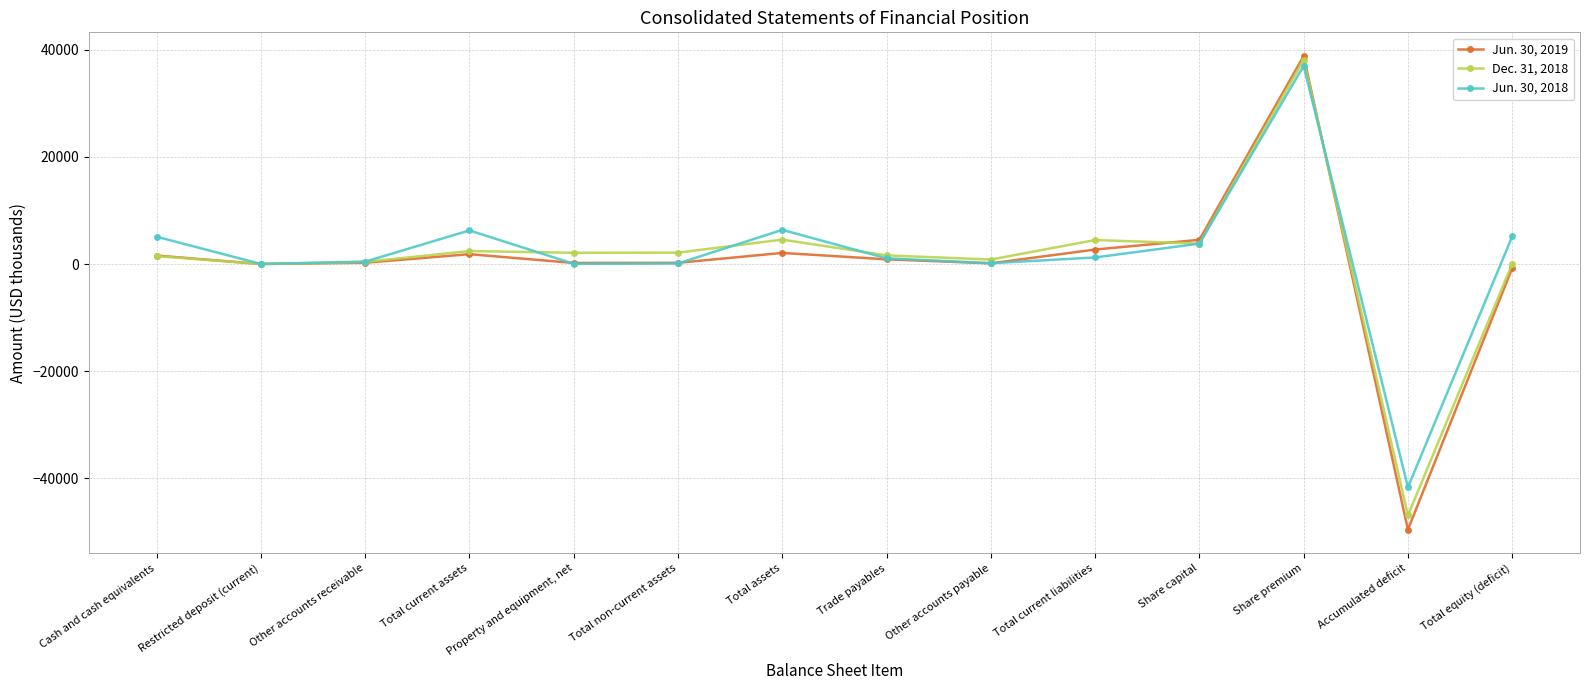

Which label corresponds to the largest value in the chart?

Share premium